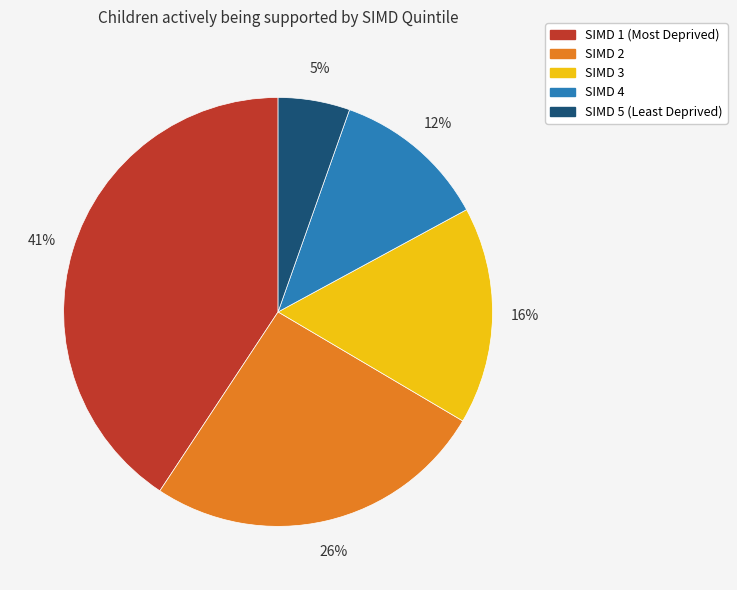

Between SIMD 2 and SIMD 4, which is larger?

SIMD 2